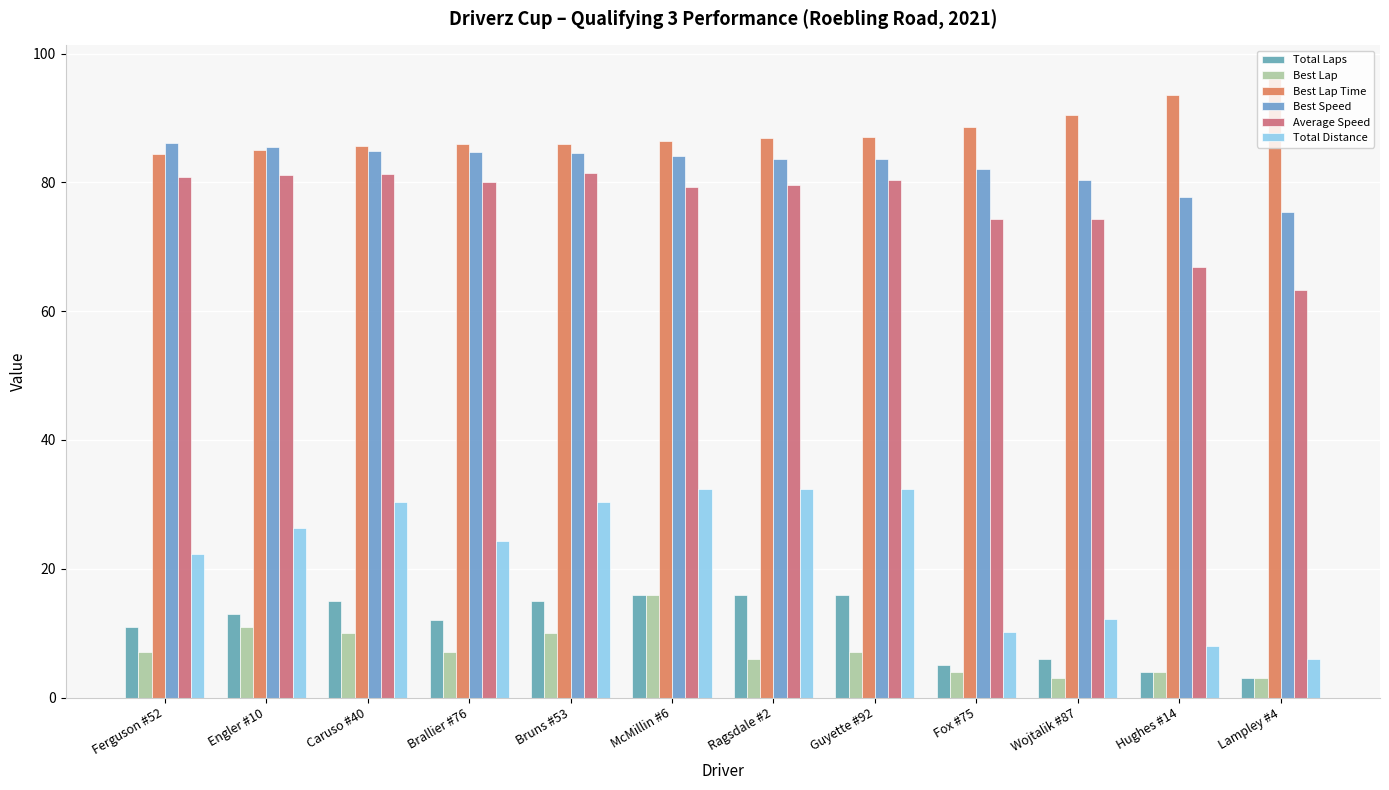

What is the minimum value for Best Speed?

75.4